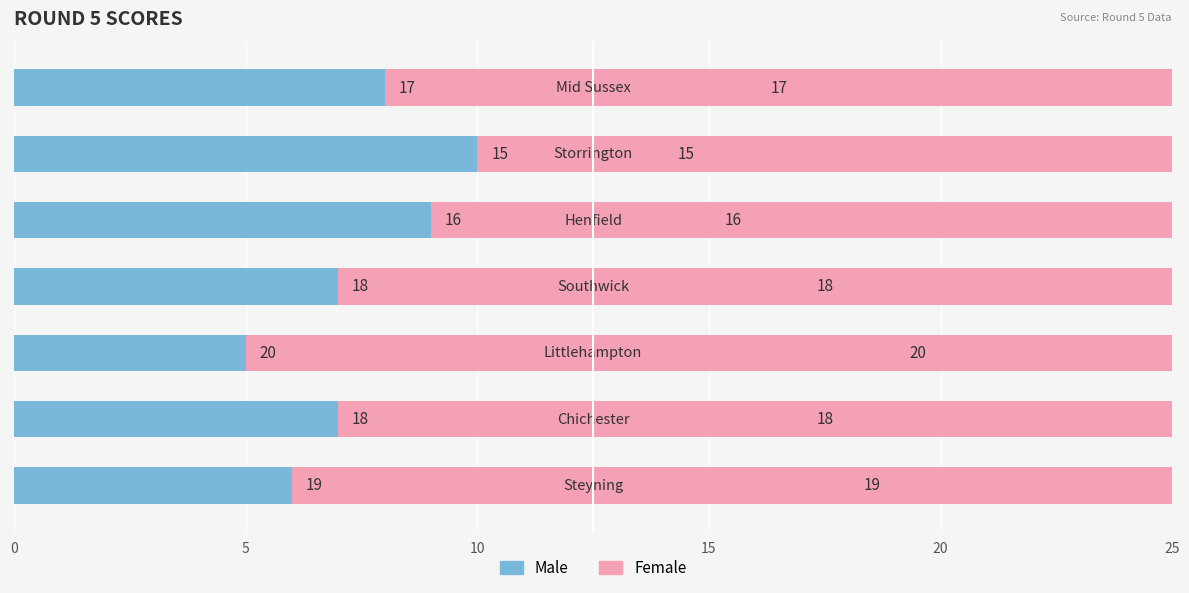

Which series has the widest spread of values?

Male